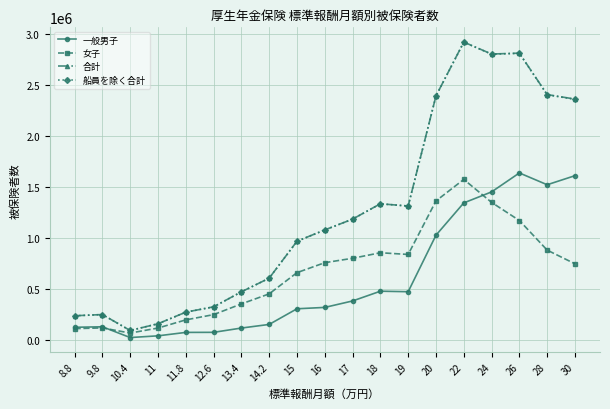

In 船員を除く合計, how many points are lower than both neighbors (excluding endpoints)?

3